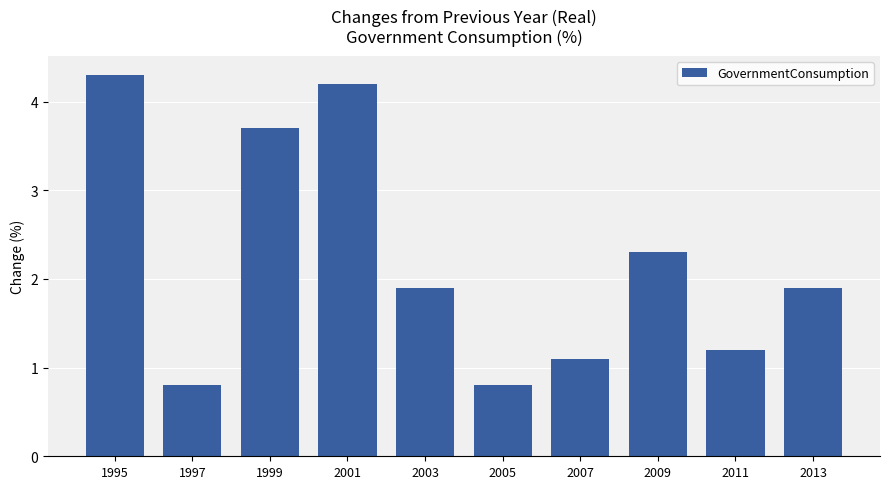

What is the greatest value displayed?

4.3